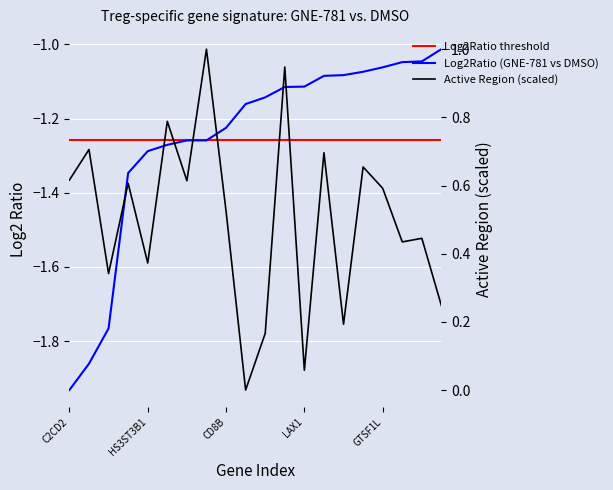

Is it true that Active Region equals 1.1 at BFSP2?

False